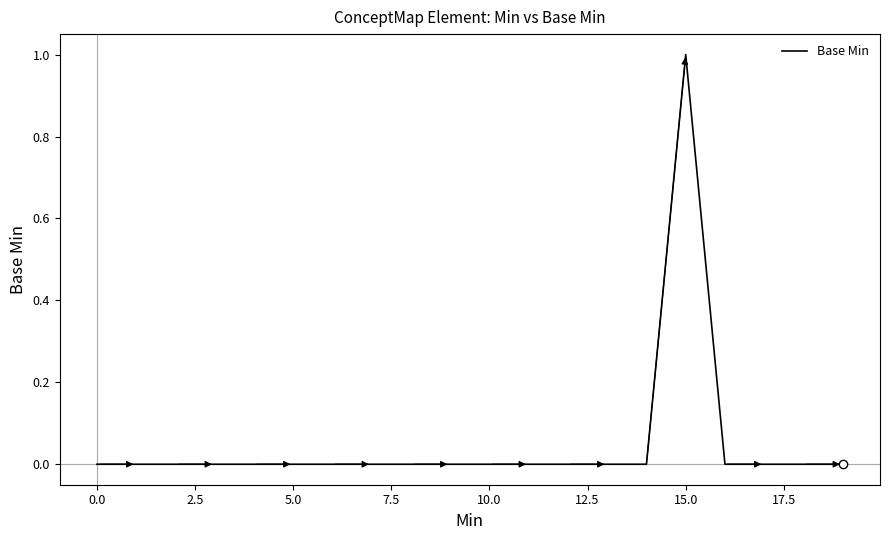

What is the maximum value shown in the chart?

1